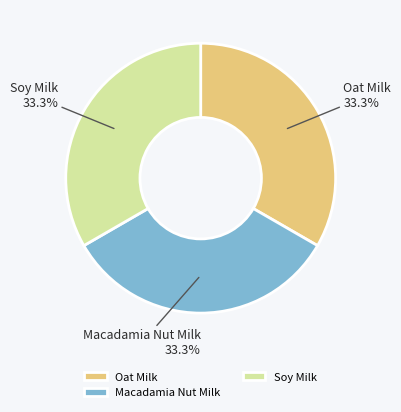

What percentage is NOT represented by Soy Milk?

66.7%